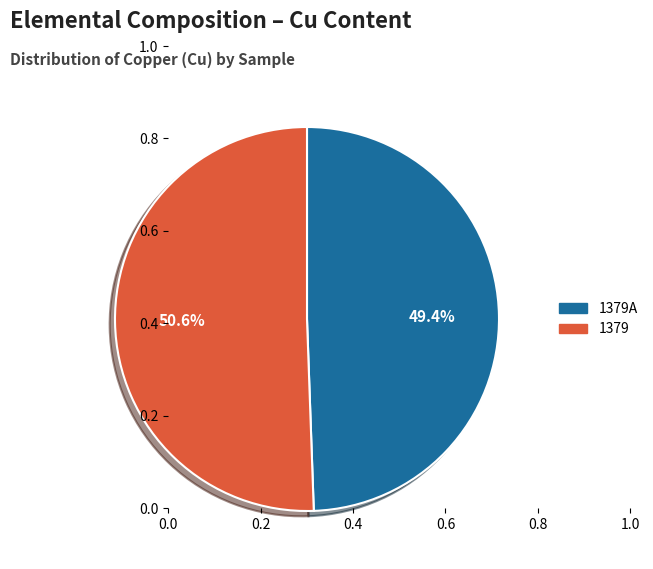

Is there any slice that represents more than half of the pie?

Yes